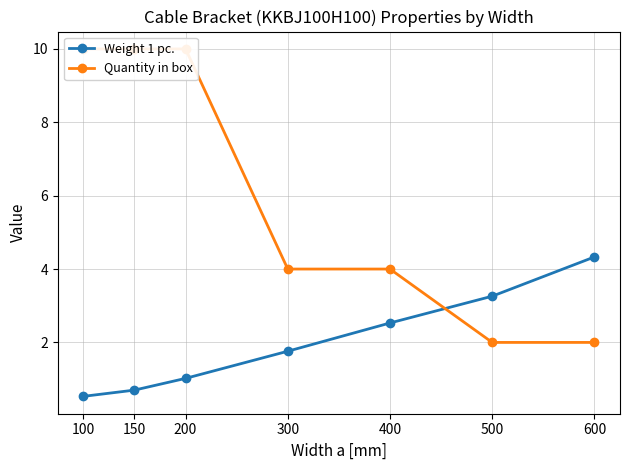

Which series ends up on top after the final intersection of Quantity in box and Weight 1 pc.?

Weight 1 pc.